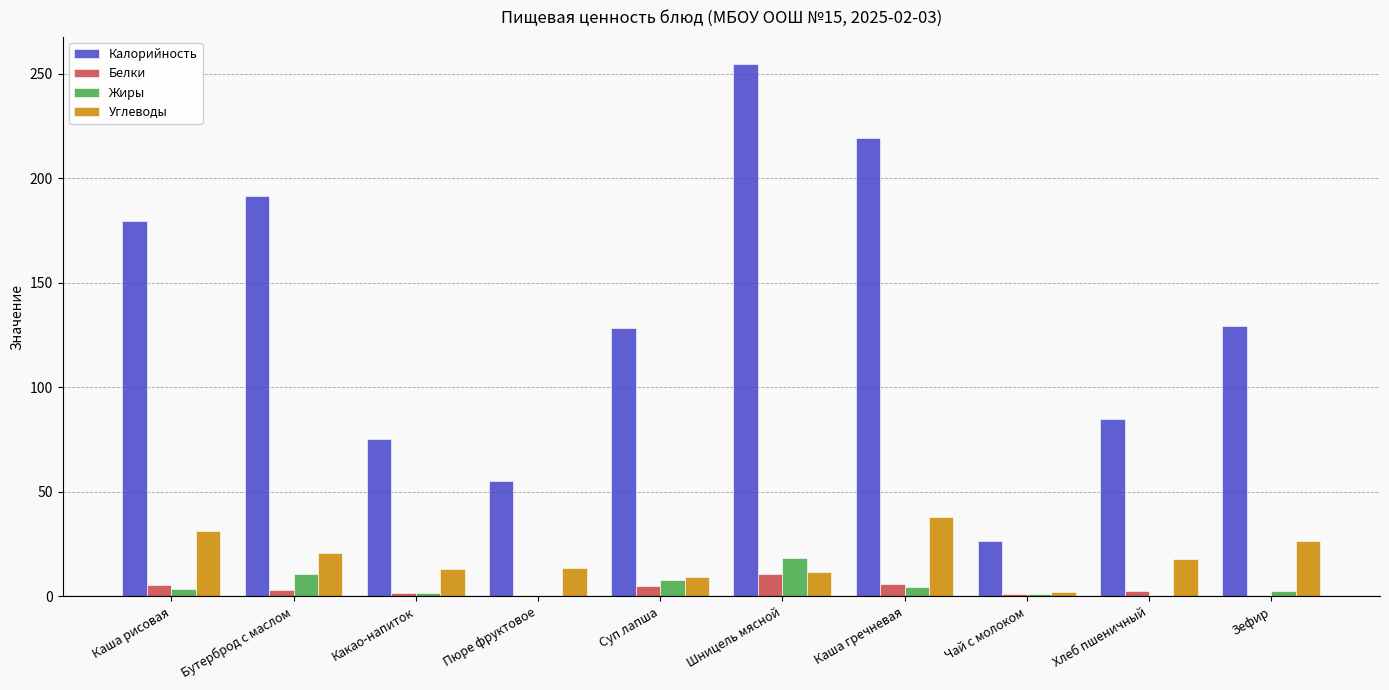

True or false: Калорийность has a value of 191.6 at Бутерброд с маслом.

True